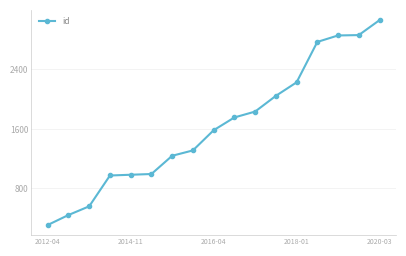

What is the difference between the maximum and minimum values?

2753